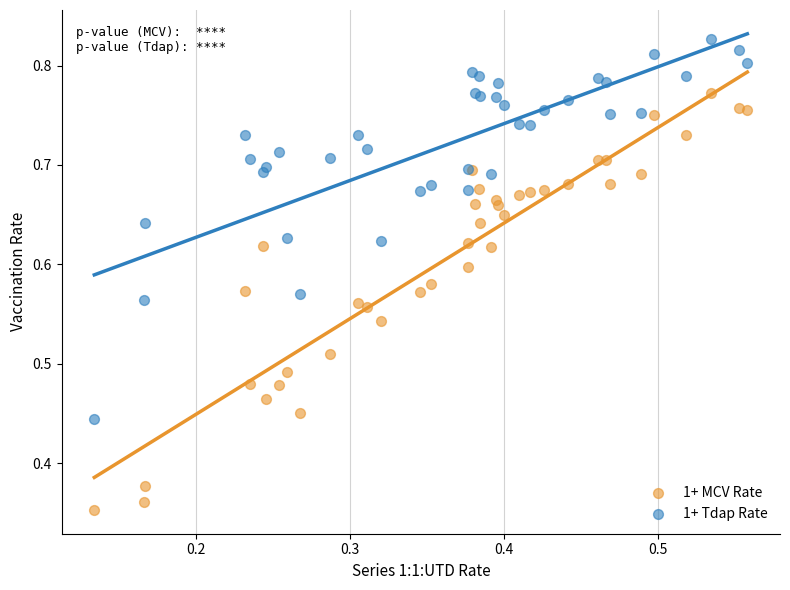

What are all the series names shown in the legend?

1+ MCV Rate, 1+ Tdap Rate